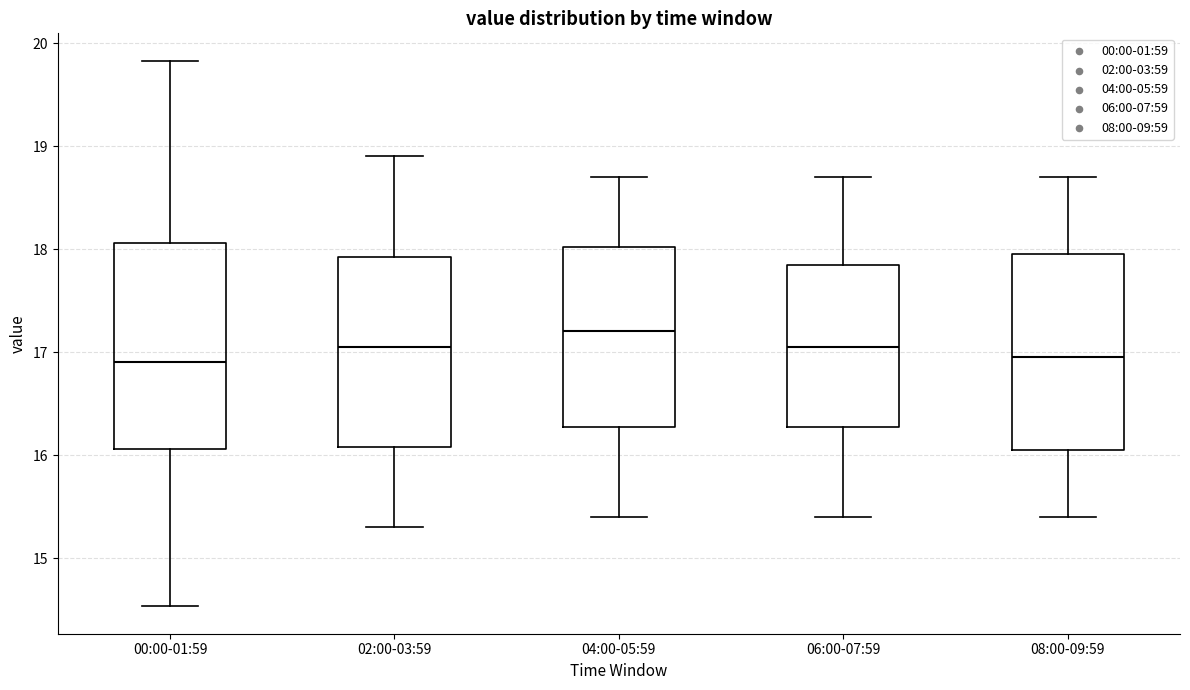

Which box has the highest median line?

04:00-05:59